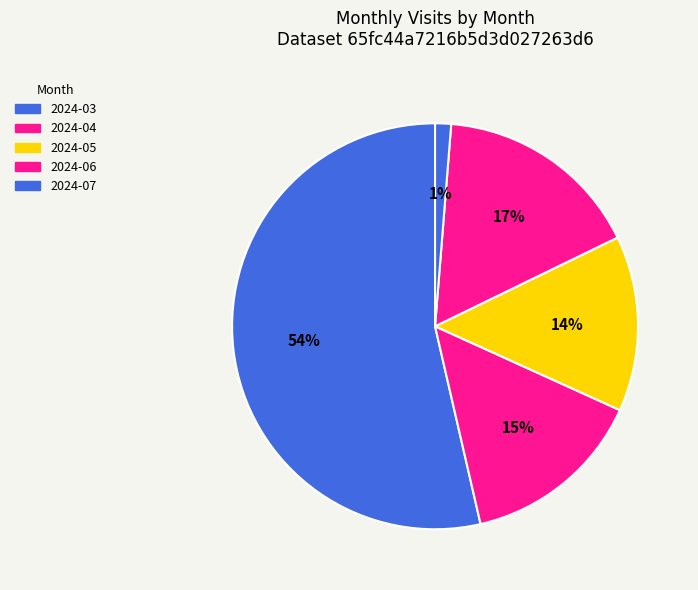

Rank the categories by value from highest to lowest.

2024-03, 2024-06, 2024-04, 2024-05, 2024-07